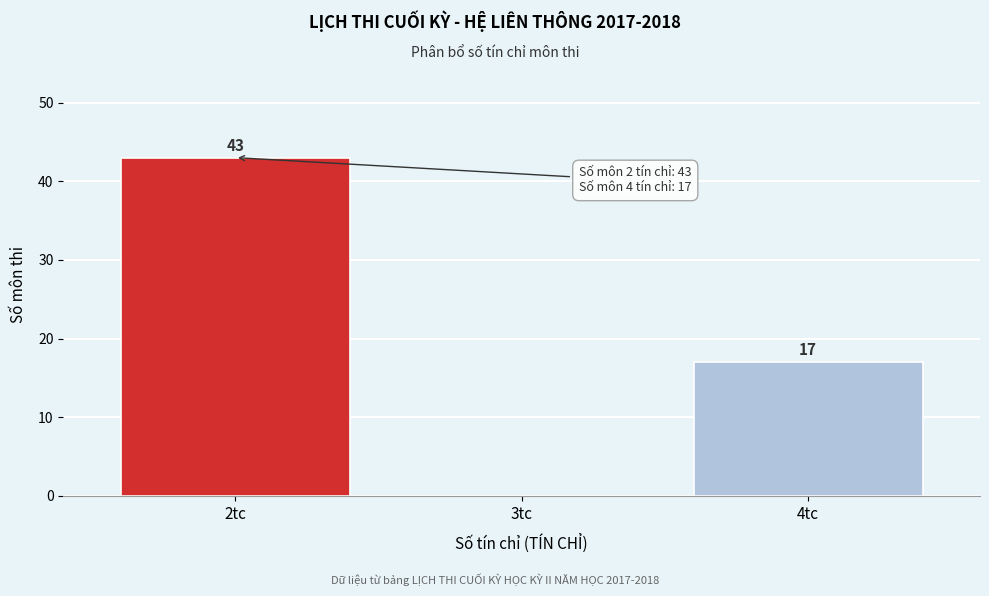

Reading right to left, extract all data points from this chart.

4tc=17	3tc=0	2tc=43